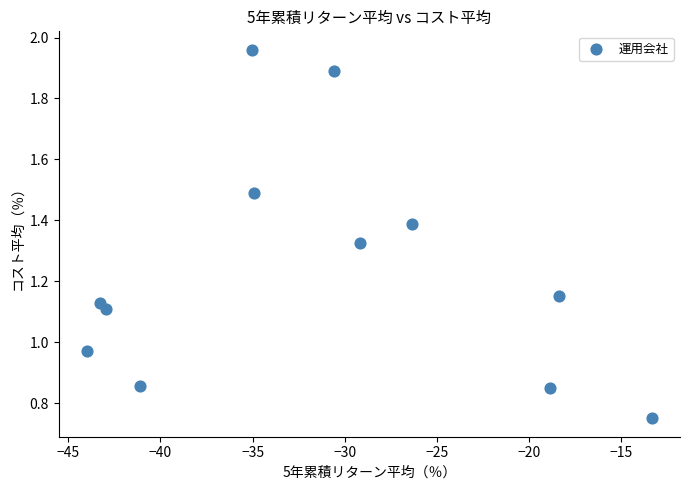

What is the average Y value?

1.2